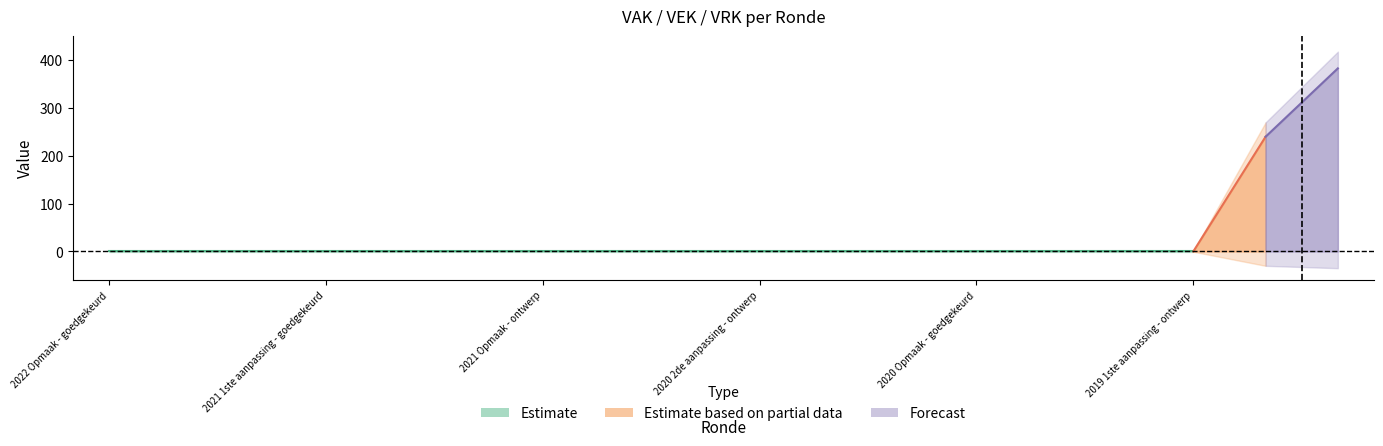

True or false: VRK has more than 0 interior local peaks.

False